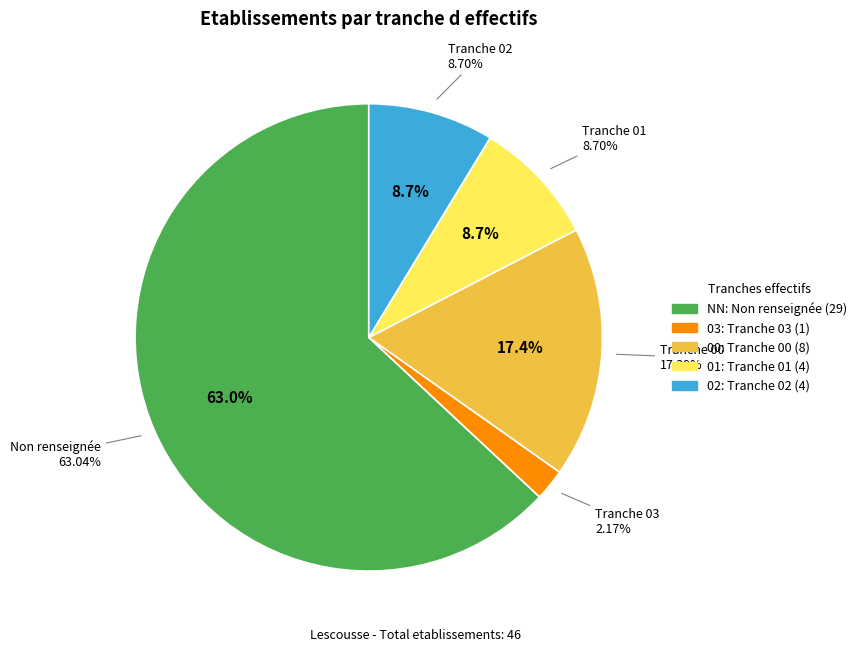

What percentage is the 00 slice, to the nearest percent?

17%